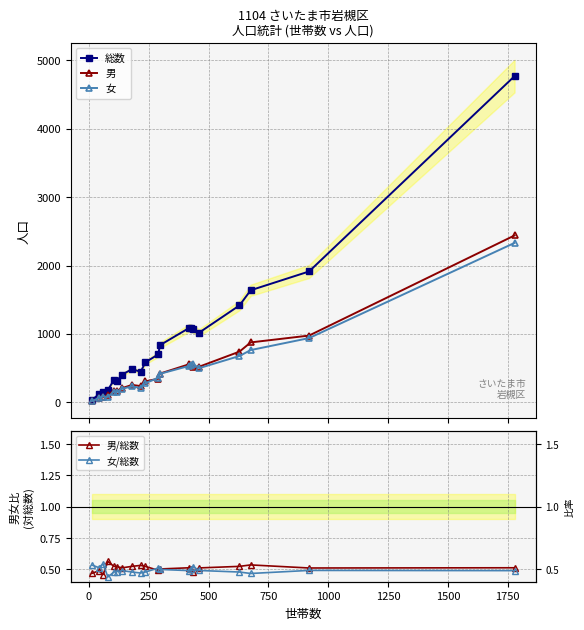

True or false: 女 has more than 1 points higher than both neighbors.

True